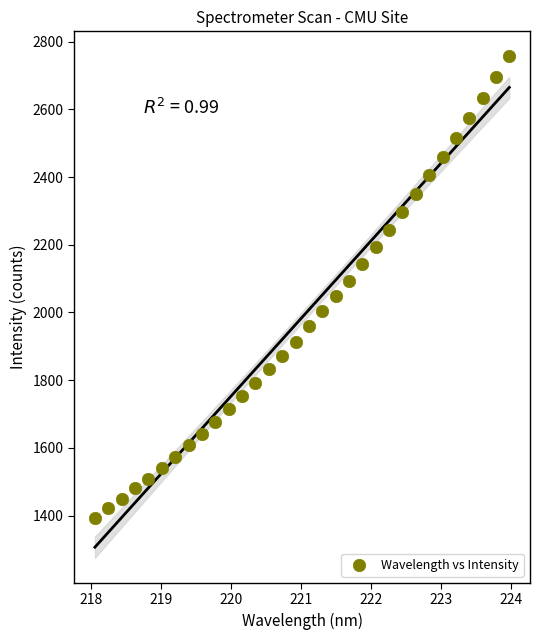

What is the range of Y values (max minus min)?

1362.1